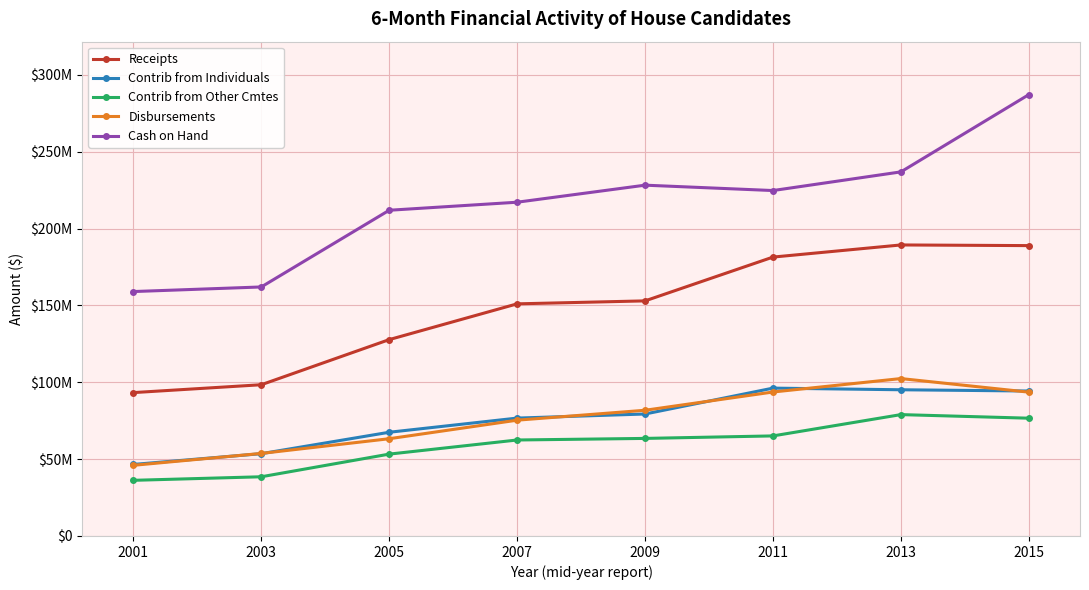

The value of Contrib from Individuals at 2001 is 28860627.3. True or false?

False